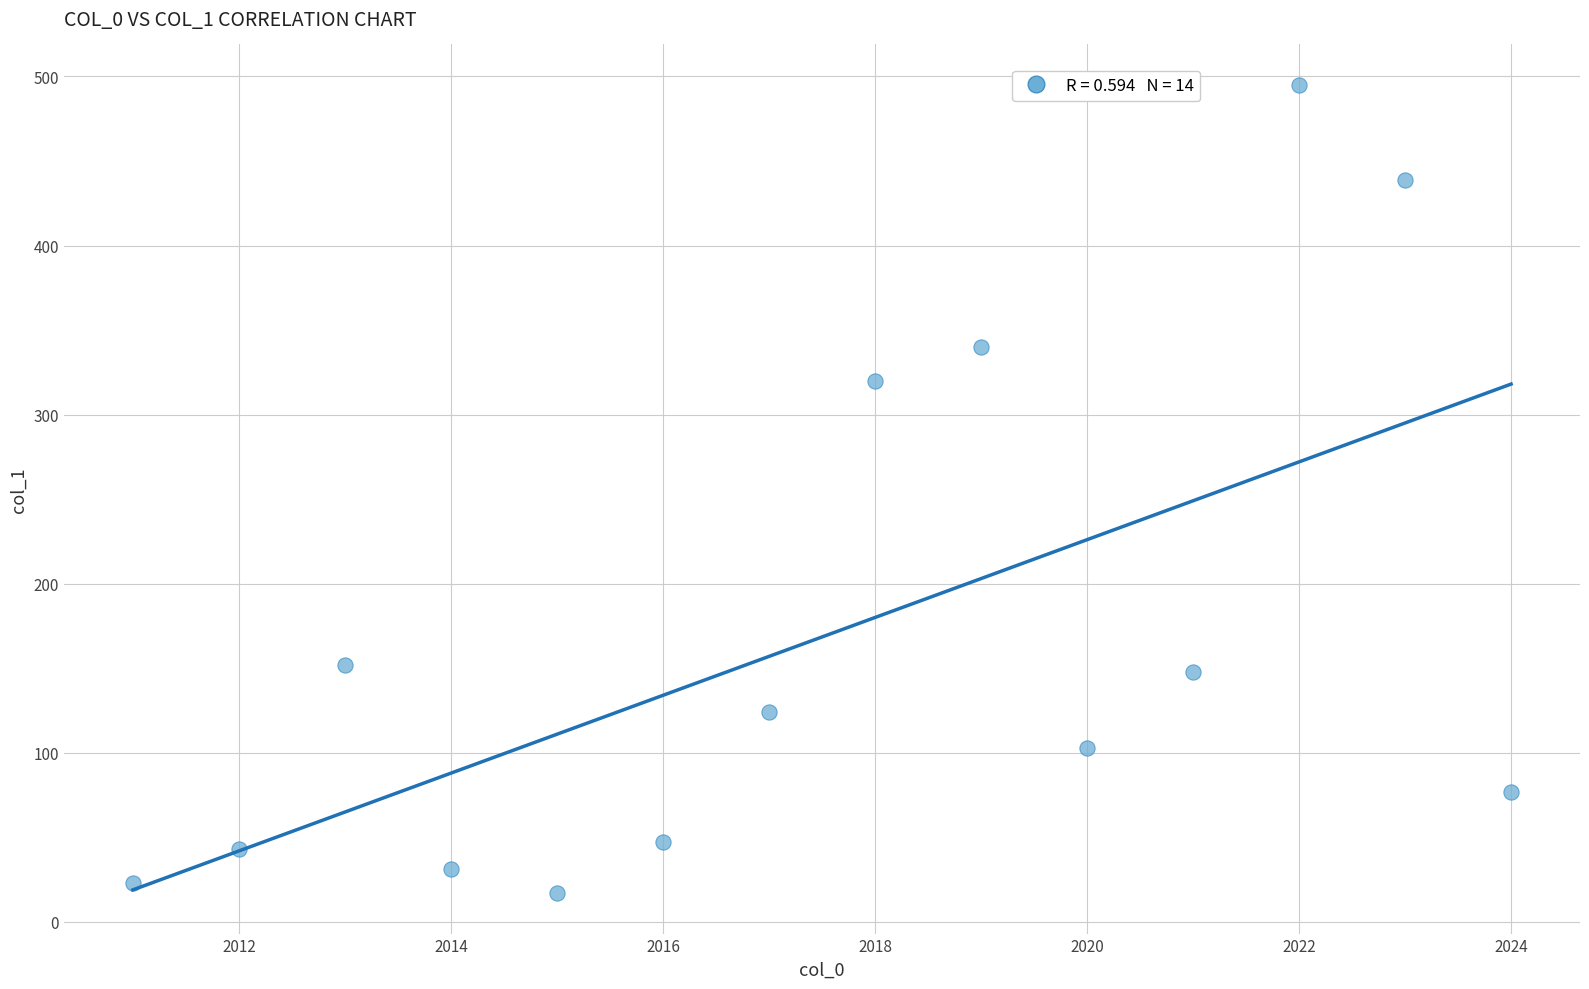

What is the range of X values (max minus min)?

13